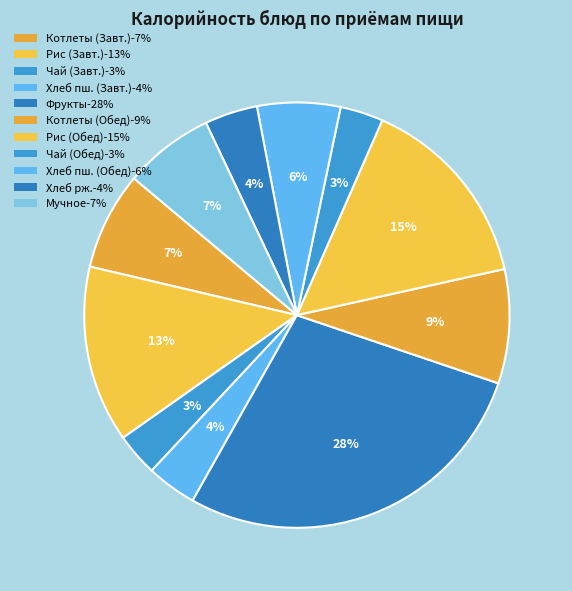

How many slices are in this pie chart?

11